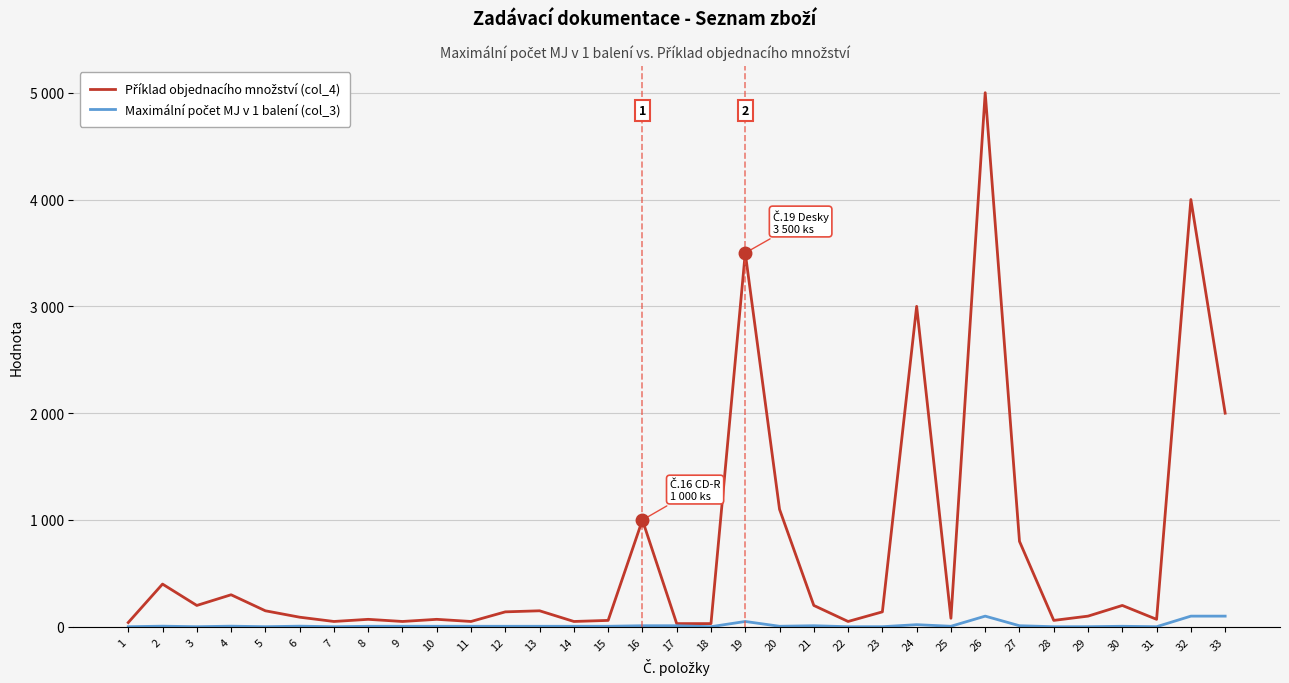

Does the chart display data point markers on the line(s)?

No